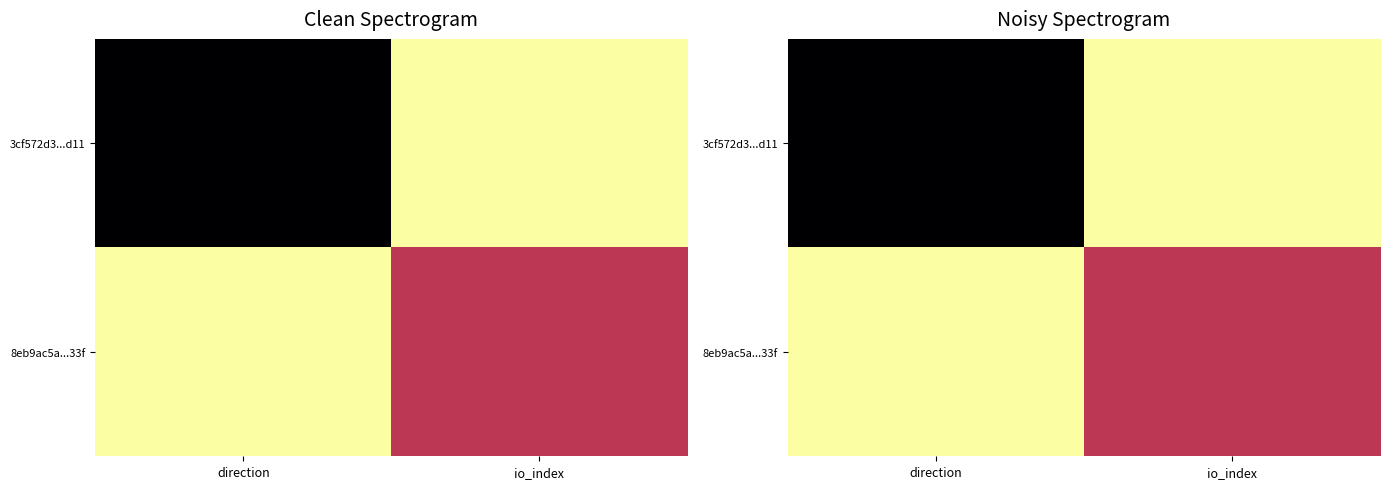

Between io_index and direction, which is larger?

io_index